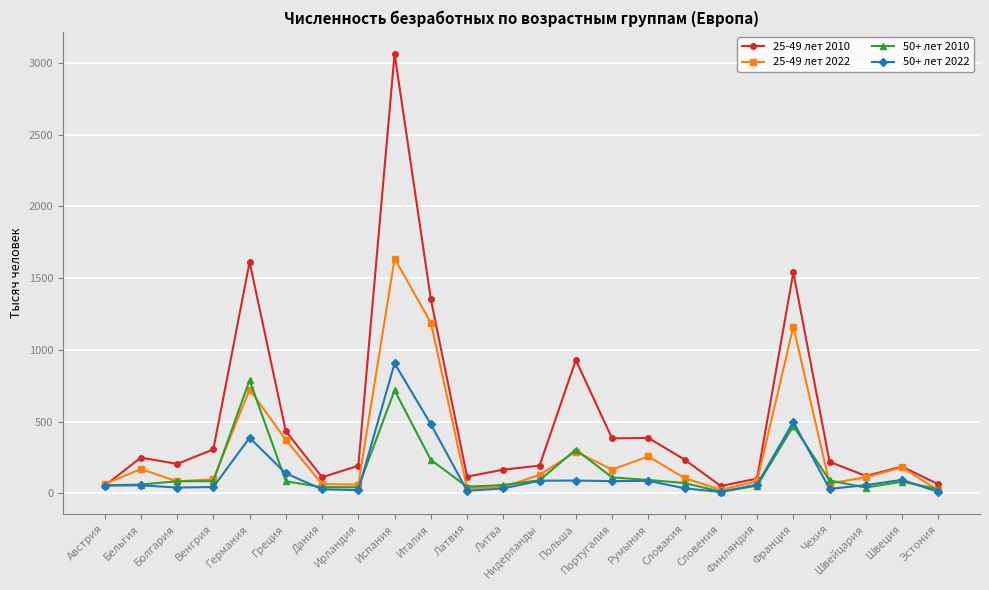

What is the minimum value shown in the chart?

9